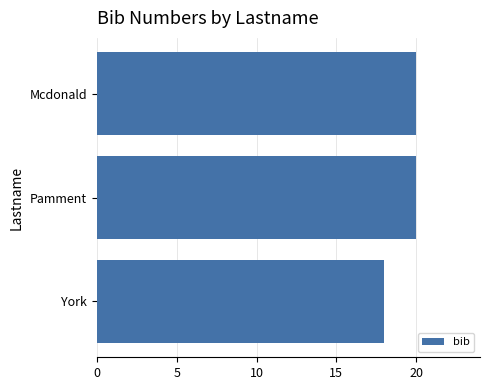

What is the greatest value displayed?

20